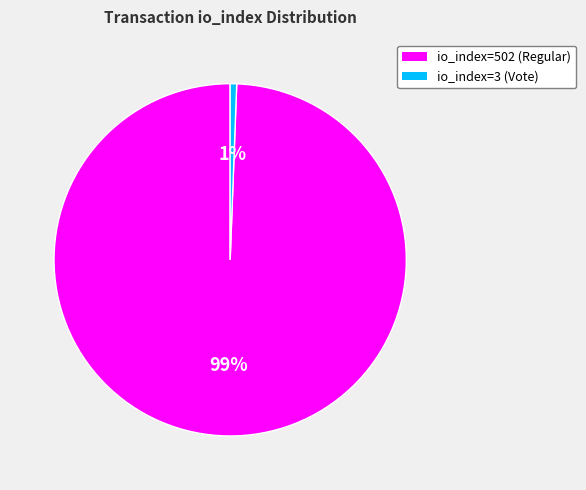

How many segments does this pie chart have?

2